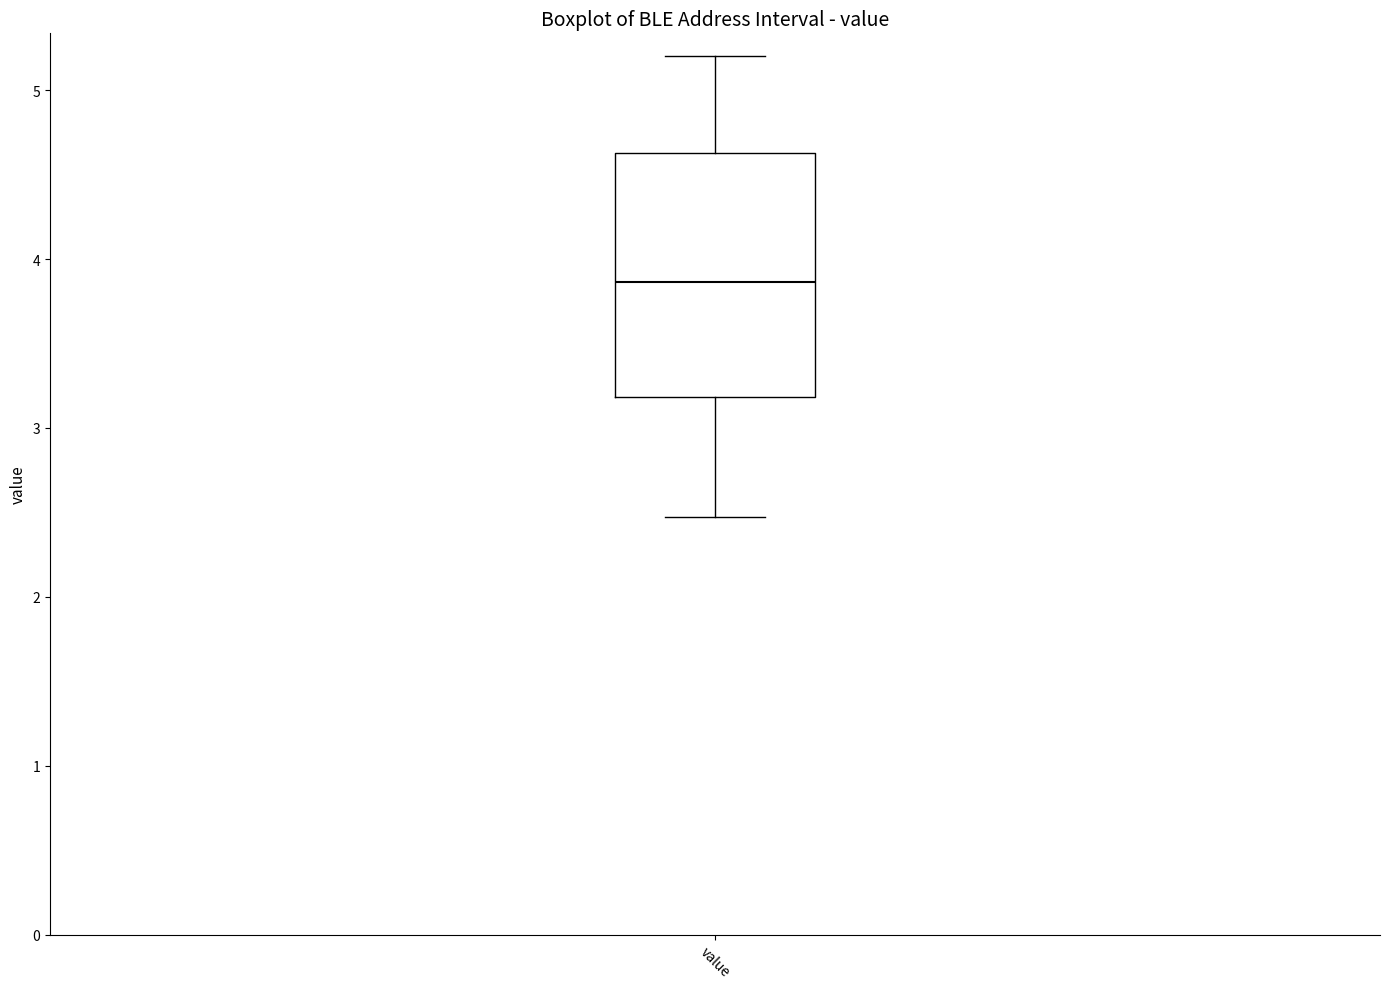

Transcribe this box plot: give where the median line is, the range the box spans, and where the two whiskers end, as read against the y-axis. The values are not printed on the chart, so give them approximately, as read against the axis.

median 3.9, box 3.2 to 4.6, whiskers 2.5 to 5.2